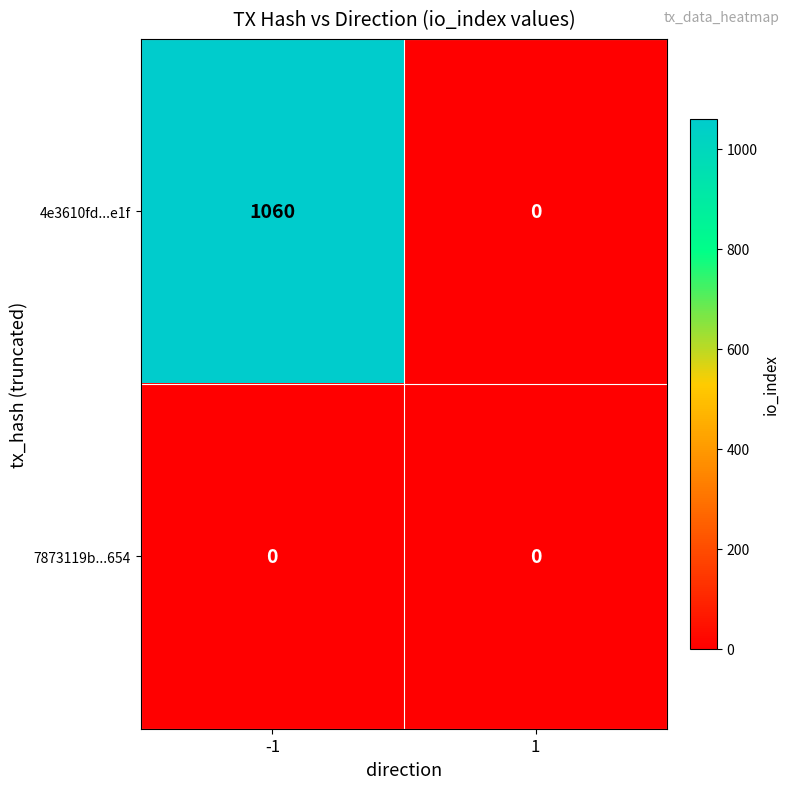

What is the spread (max minus min) of values at -1?

1060